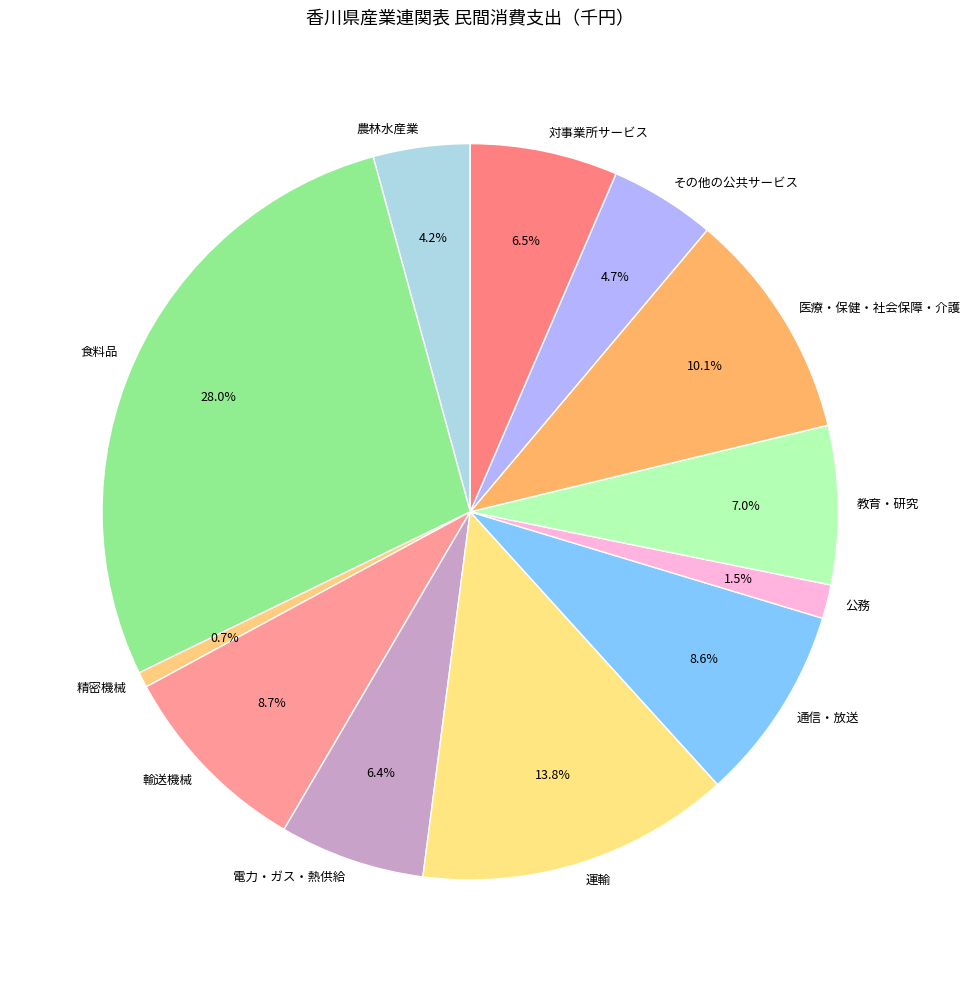

Between 教育・研究 and その他の公共サービス, which is larger?

教育・研究